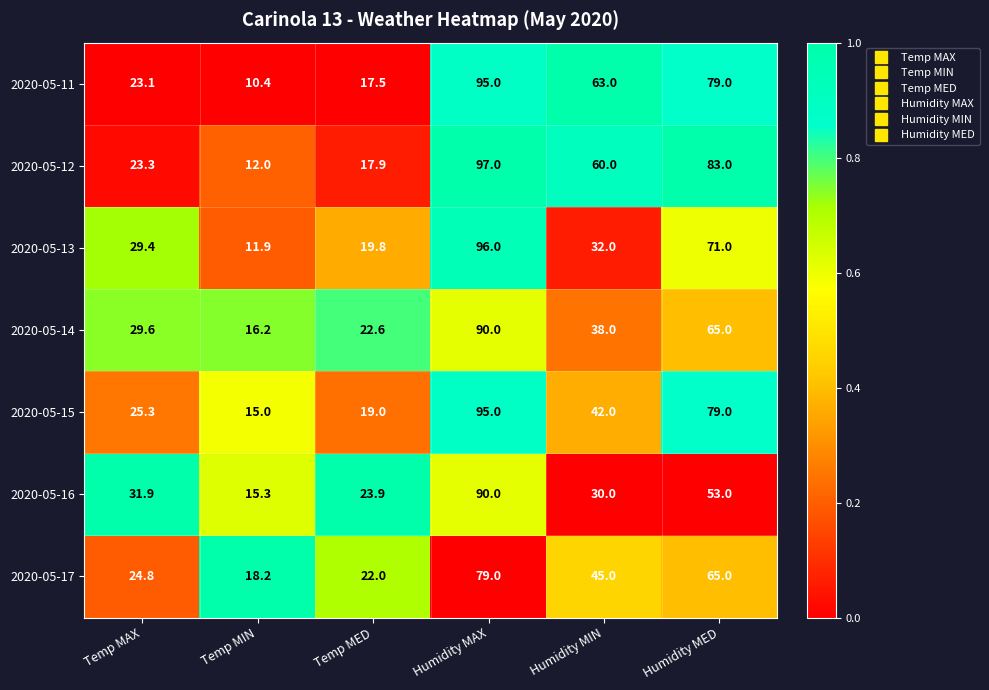

Which series changed the most between Temp MED and Humidity MED?

2020-05-12